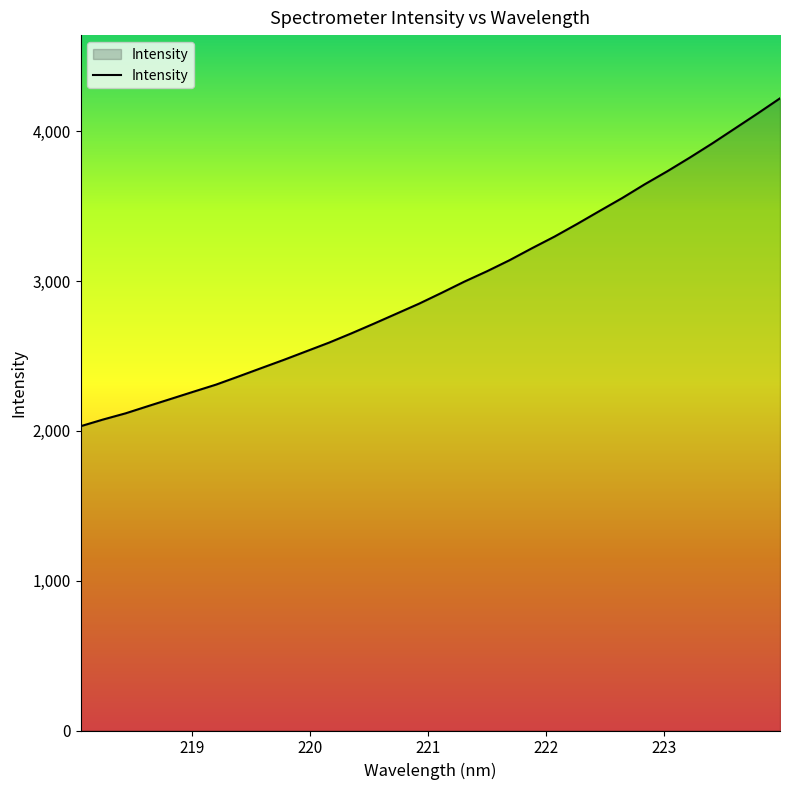

What is the difference between the maximum and minimum values?

2189.2